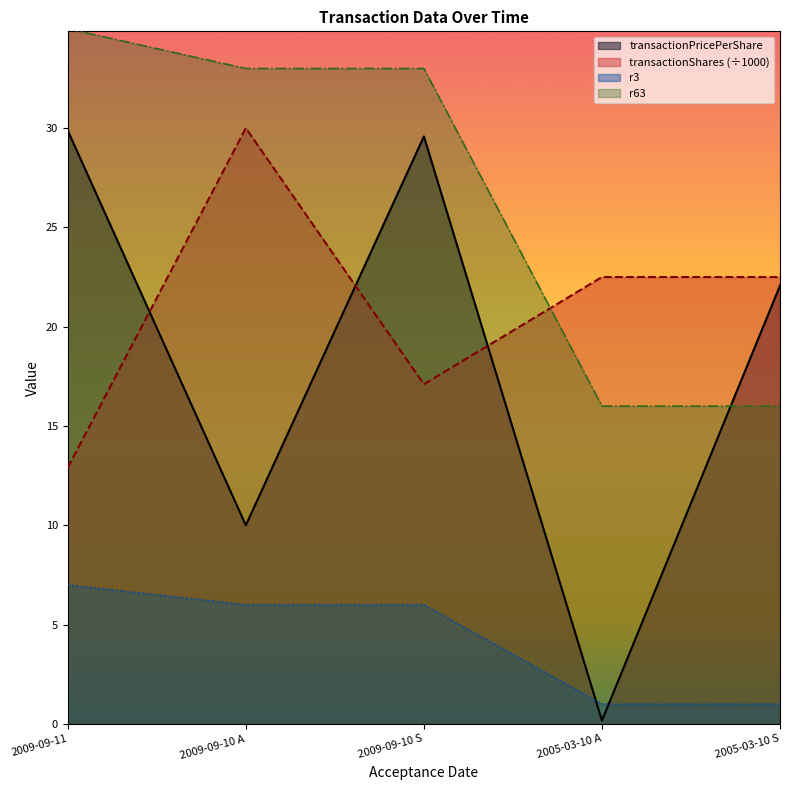

True or false: transactionShares has a value of 17.1 at 2009-09-10 S.

True